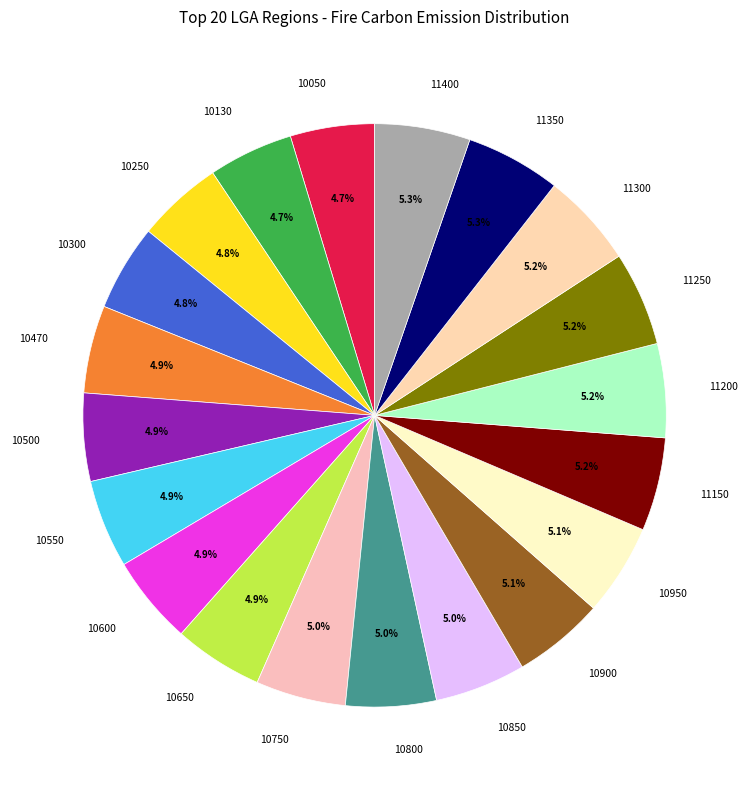

What is the ratio of the value at 10750 to the value at 10900?

1.0